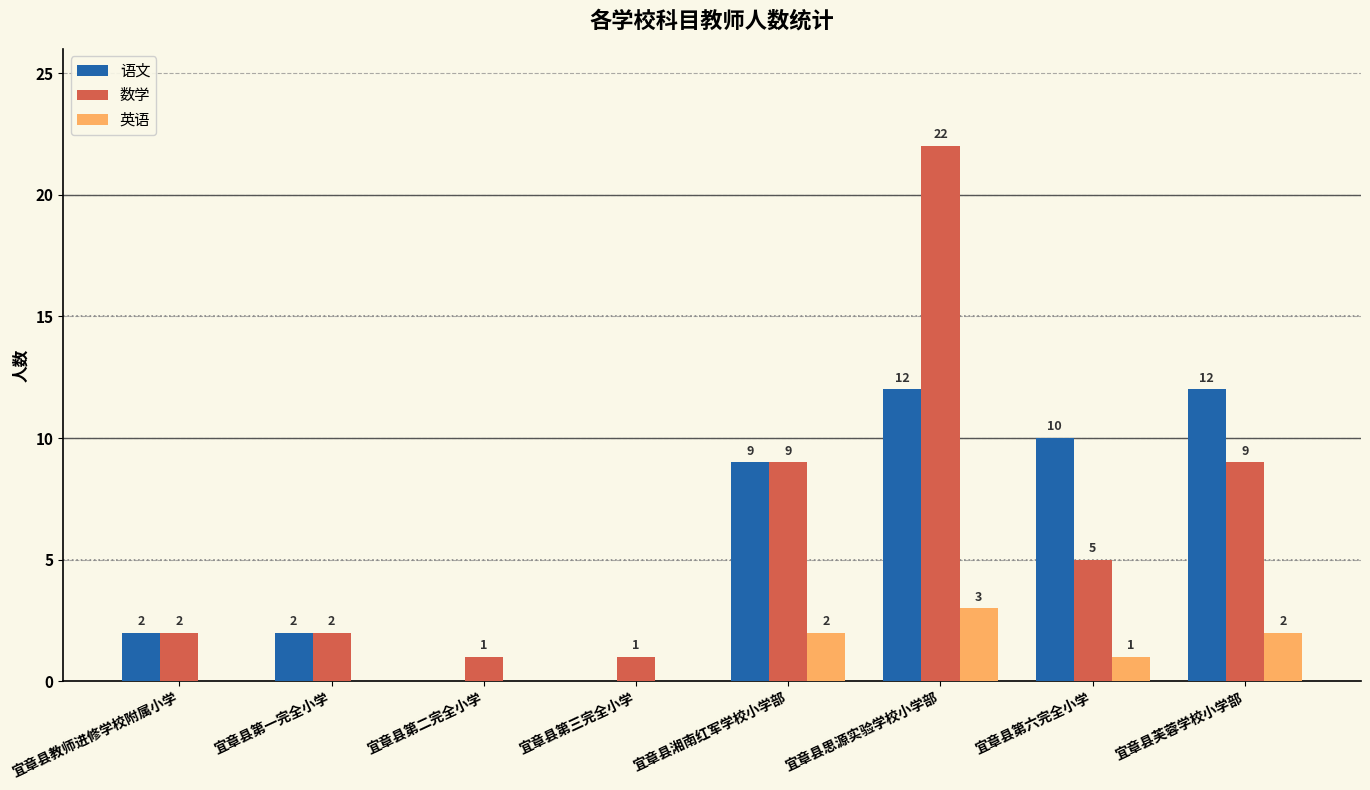

Reading right to left, transcribe all the data shown in this chart.

语文: 12	10	12	9	0	0	2	2
数学: 9	5	22	9	1	1	2	2
英语: 2	1	3	2	0	0	0	0